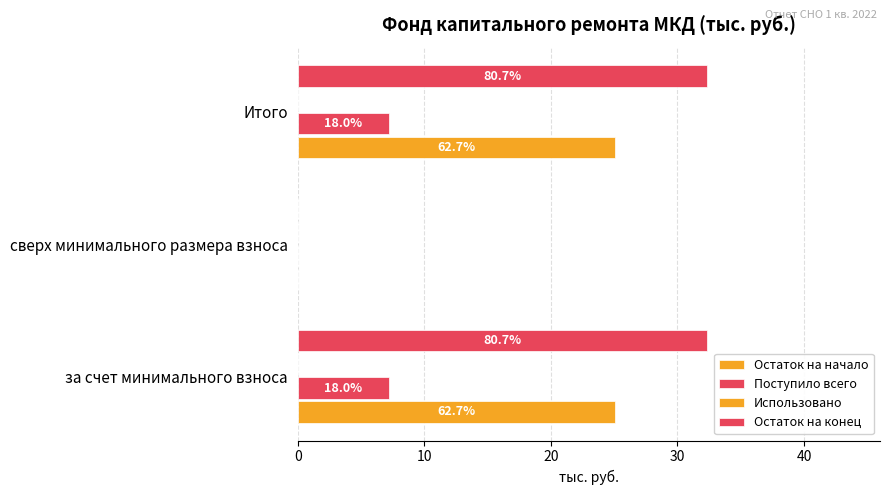

Reading left to right, list all the values displayed in this chart.

Остаток на начало: 25.1	0.0	25.1
Поступило всего: 7.2	0.0	7.2
Использовано: 0.2	0.2	0.2
Остаток на конец: 32.3	0.0	32.3